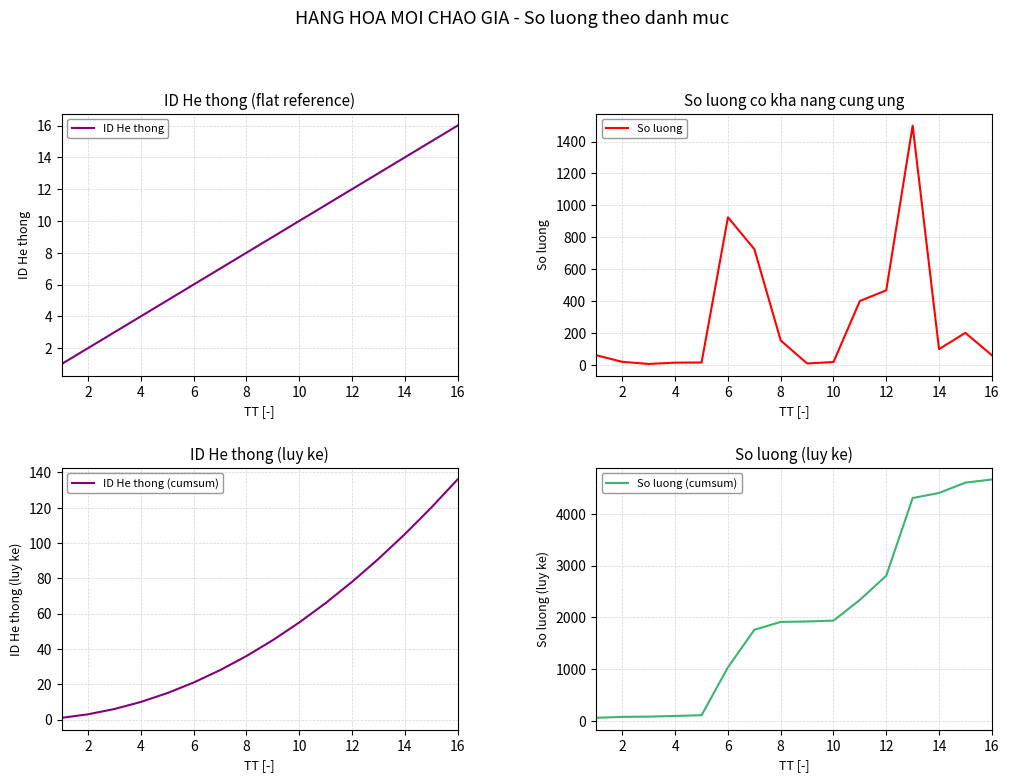

True or false: So luong (cumsum) and ID He thong (cumsum) intersect in this chart.

False